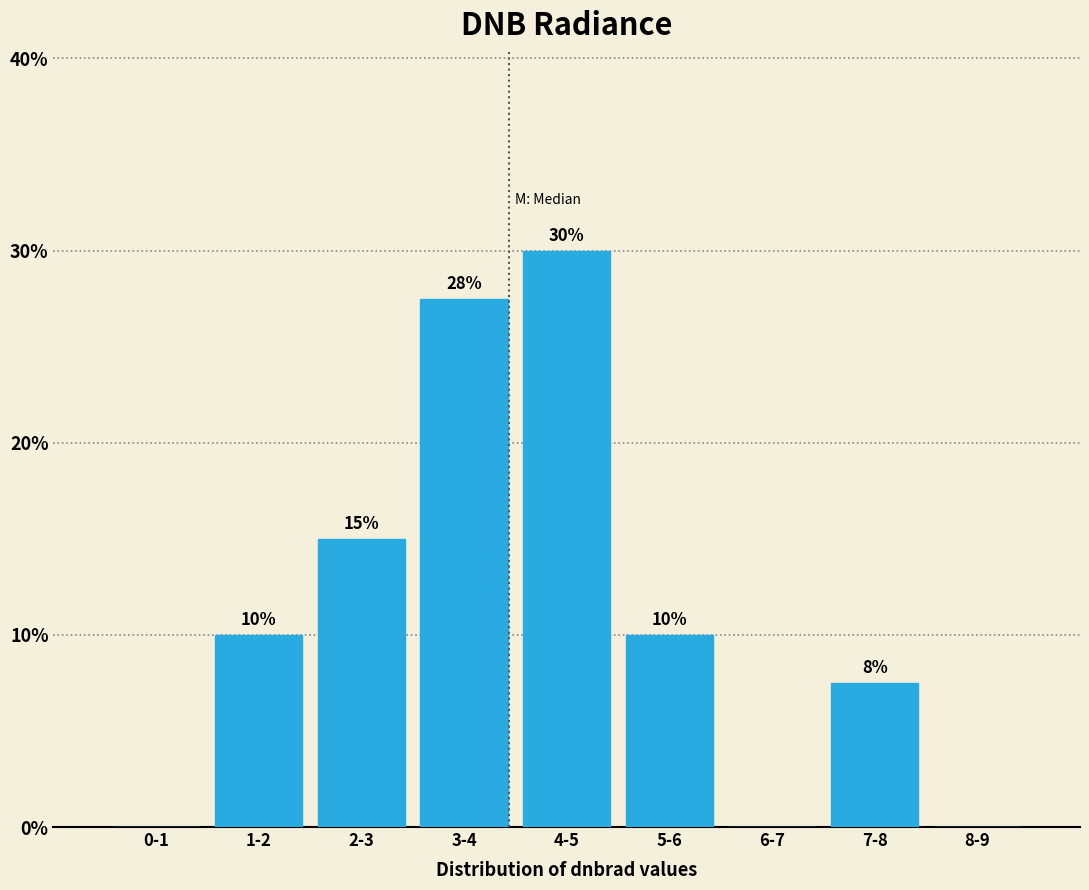

What is the sum of the values at 4-5 and 6-7?

30.0